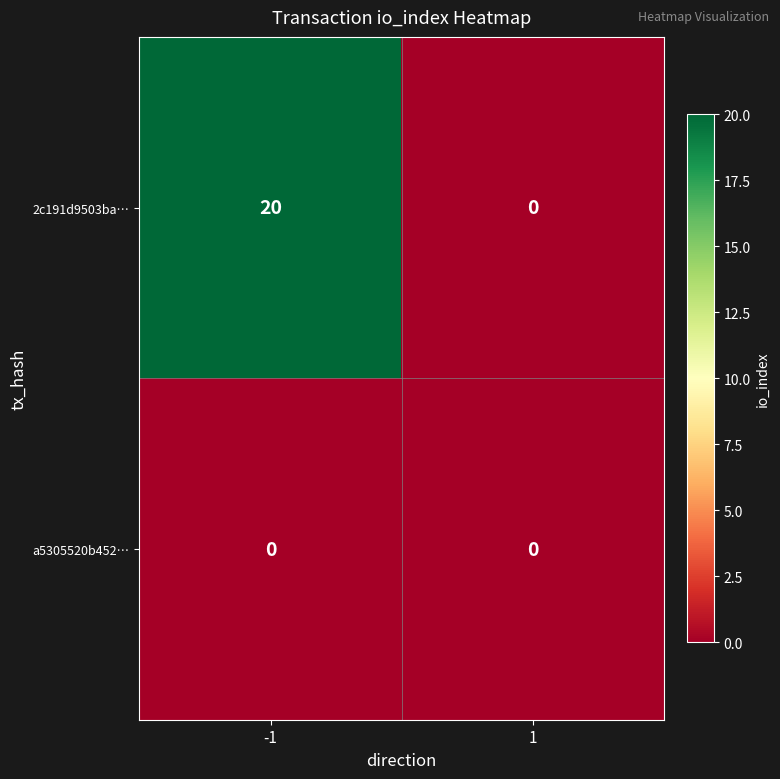

The value of 2c191d9503ba… at -1 is 8. True or false?

False